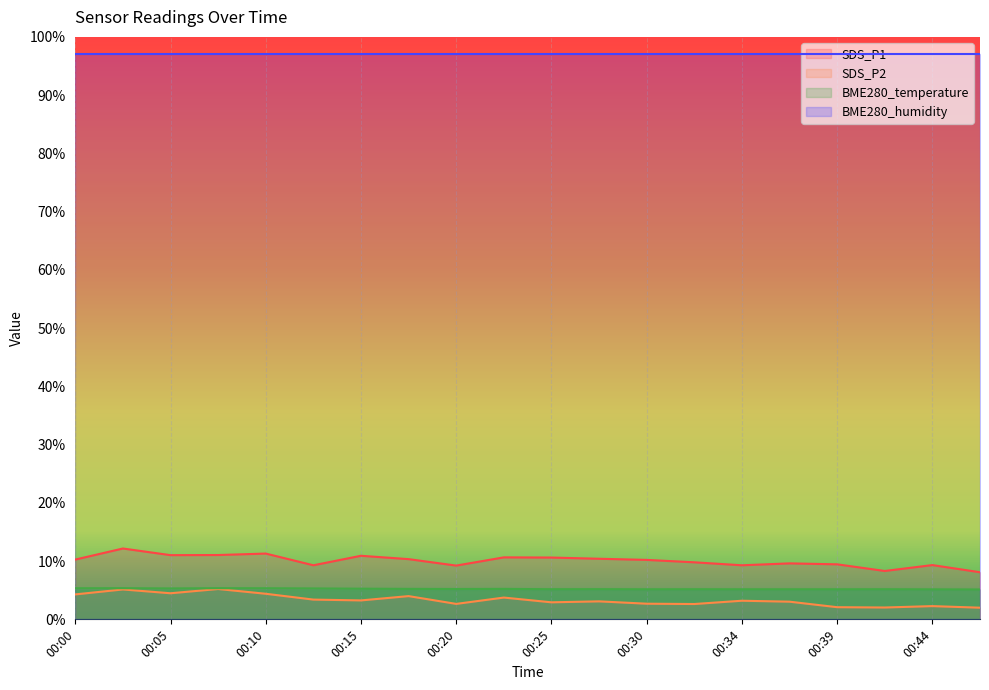

What are all the series names shown in the legend?

SDS_P1, SDS_P2, BME280_temperature, BME280_humidity